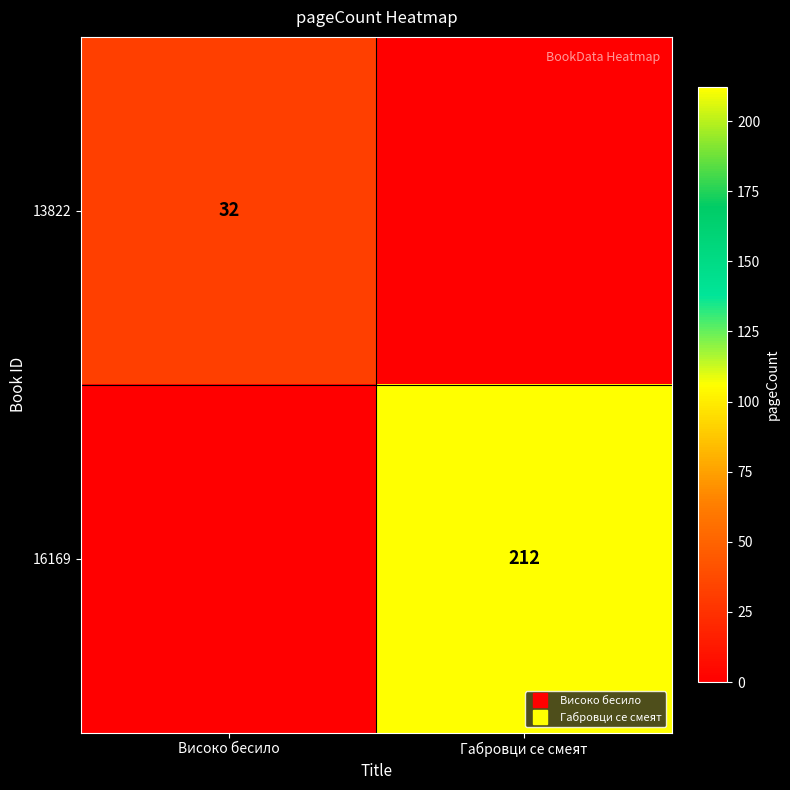

True or false: 16169 has a value of 212 at Габровци се смеят.

True